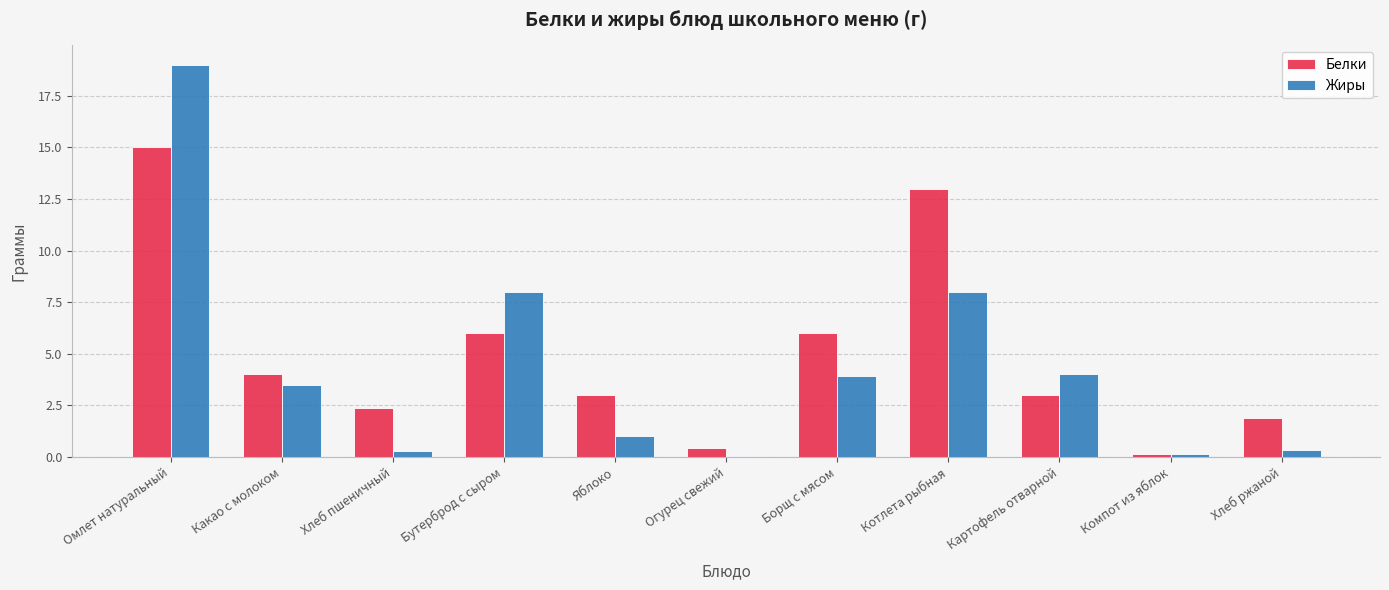

What position from the right is Яблоко?

7